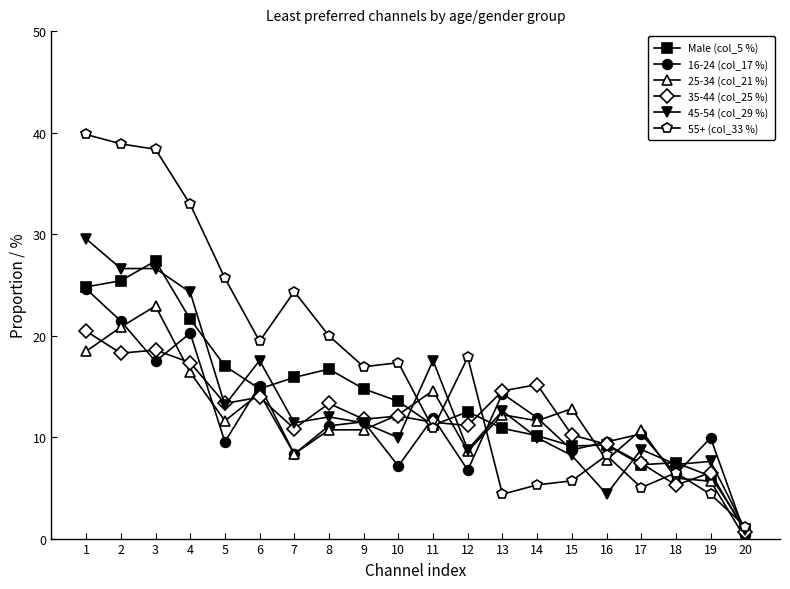

What is the greatest value displayed?

39.8